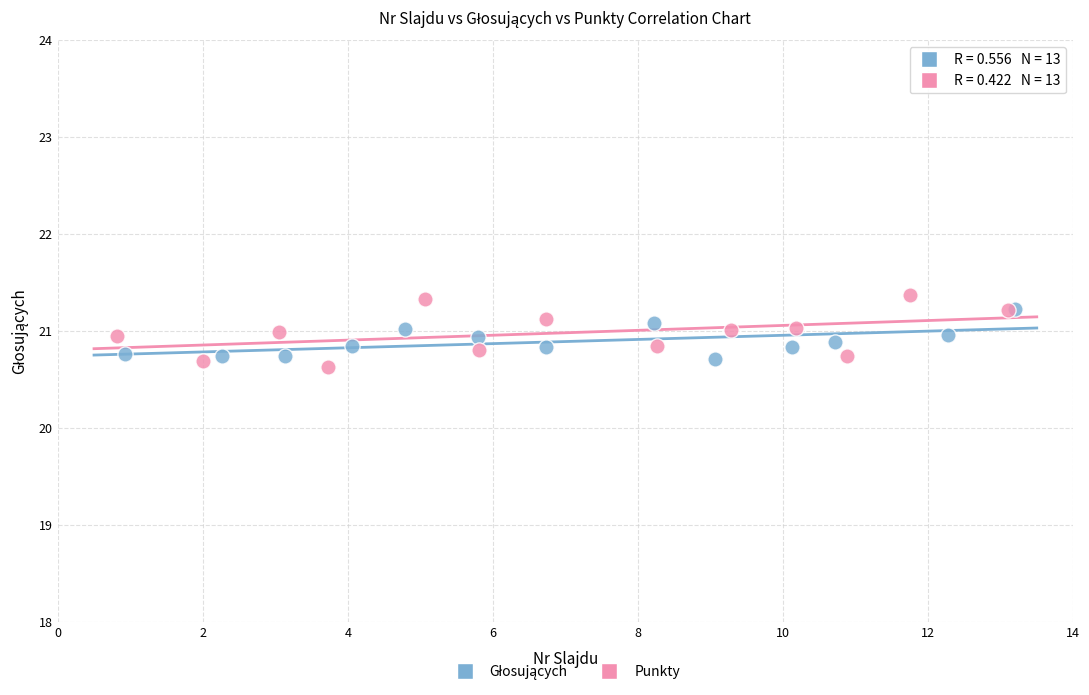

Which series has the widest spread of Y values?

Punkty